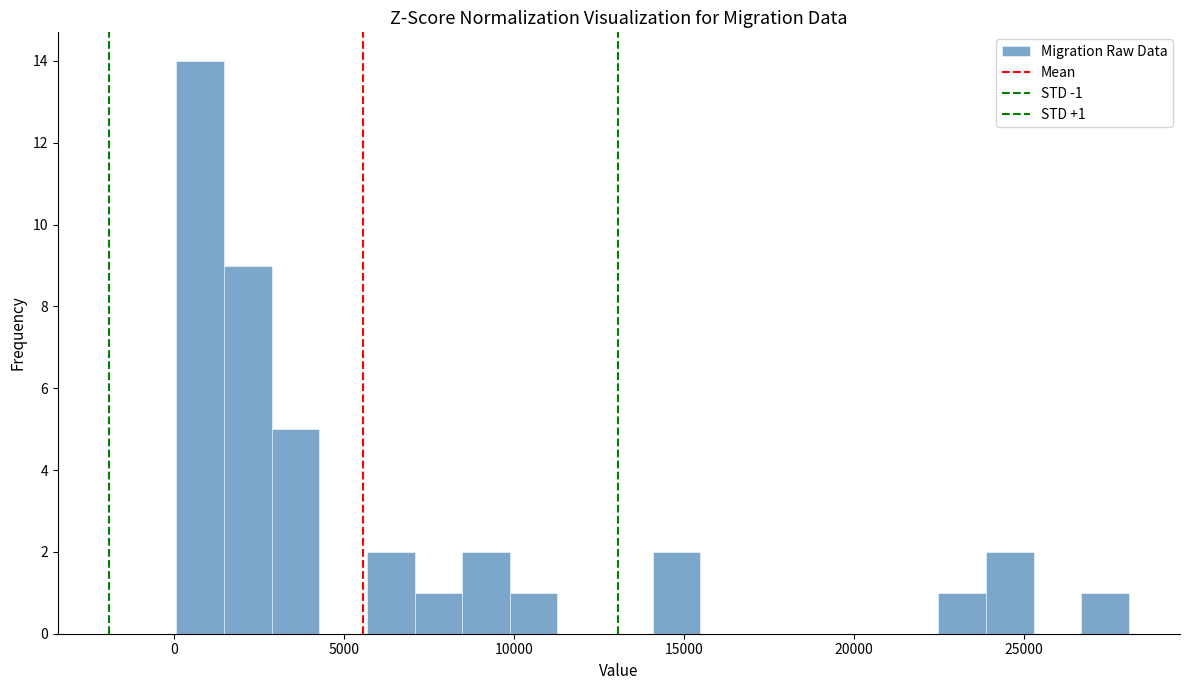

Around what value on the x-axis is the tallest bar? Give the approximate position of its centre, as read against the axis.

1000